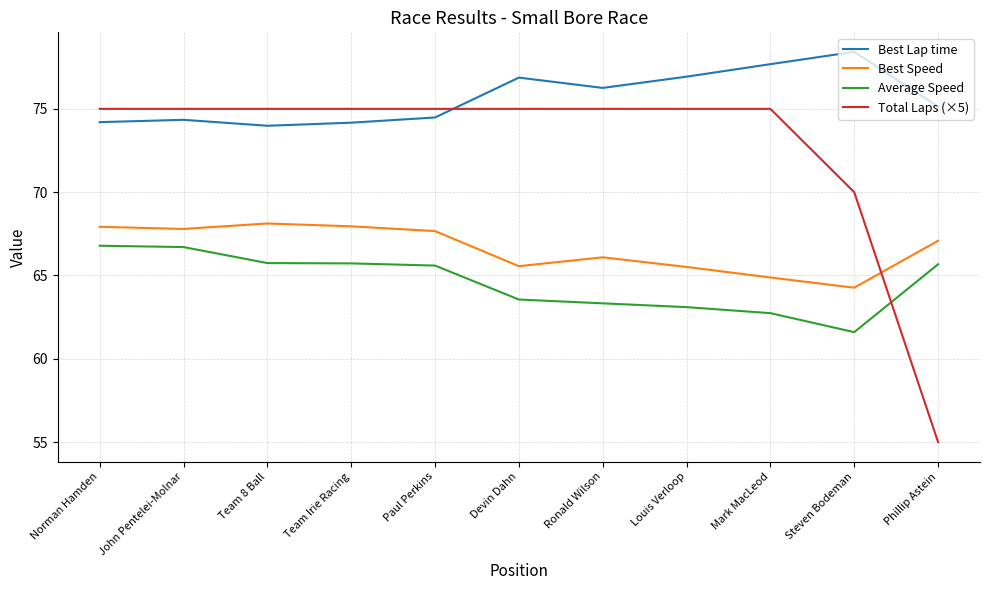

List the series in order of their peak value, highest first.

Best Lap time, Total Laps (×5), Best Speed, Average Speed